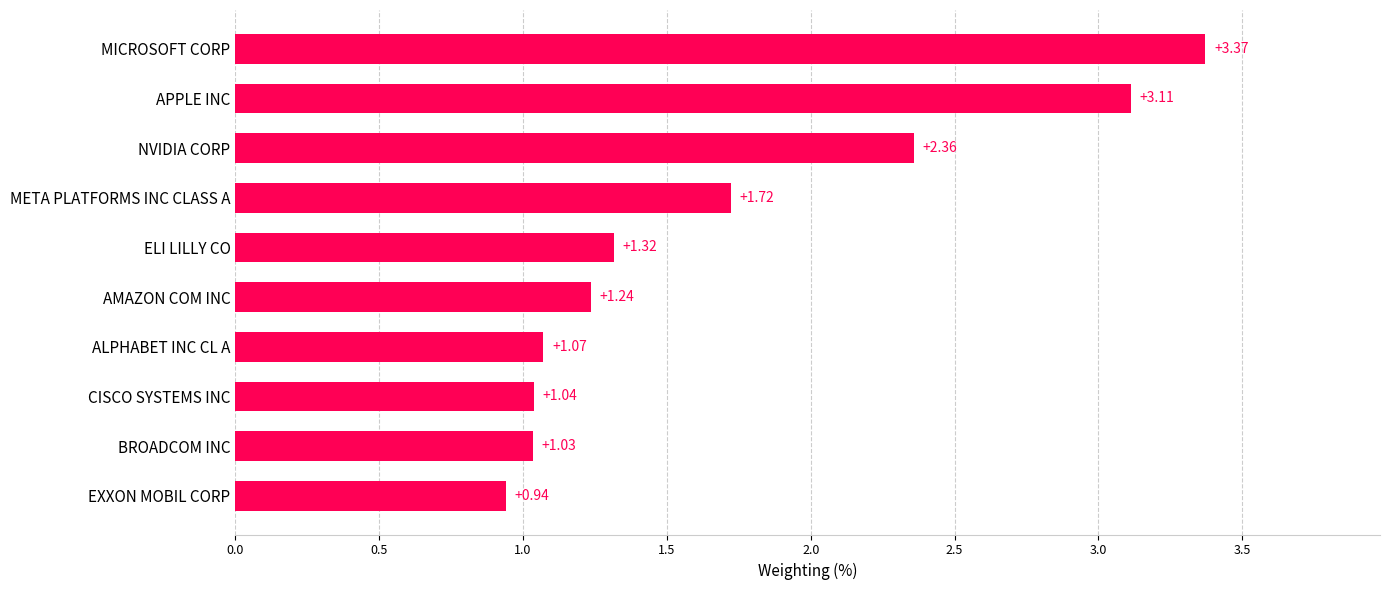

What is the change in value from EXXON MOBIL CORP to APPLE INC?

+2.2